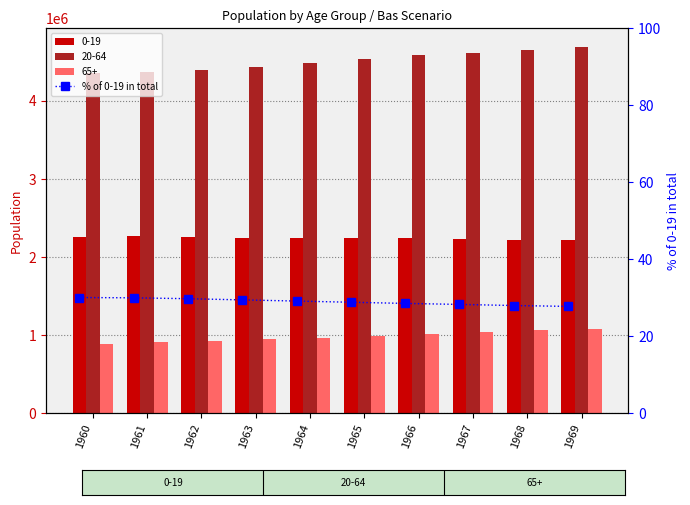

Reading left to right, extract all data points from this chart.

30.1	30.0	29.8	29.5	29.2	28.9	28.6	28.3	28.0	27.8